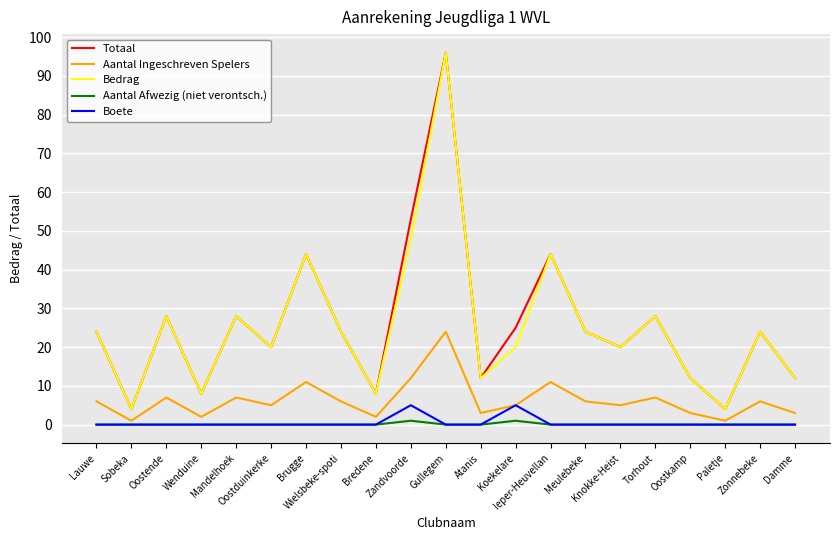

True or false: Bedrag and Aantal Ingeschreven Spelers cross at least once.

False